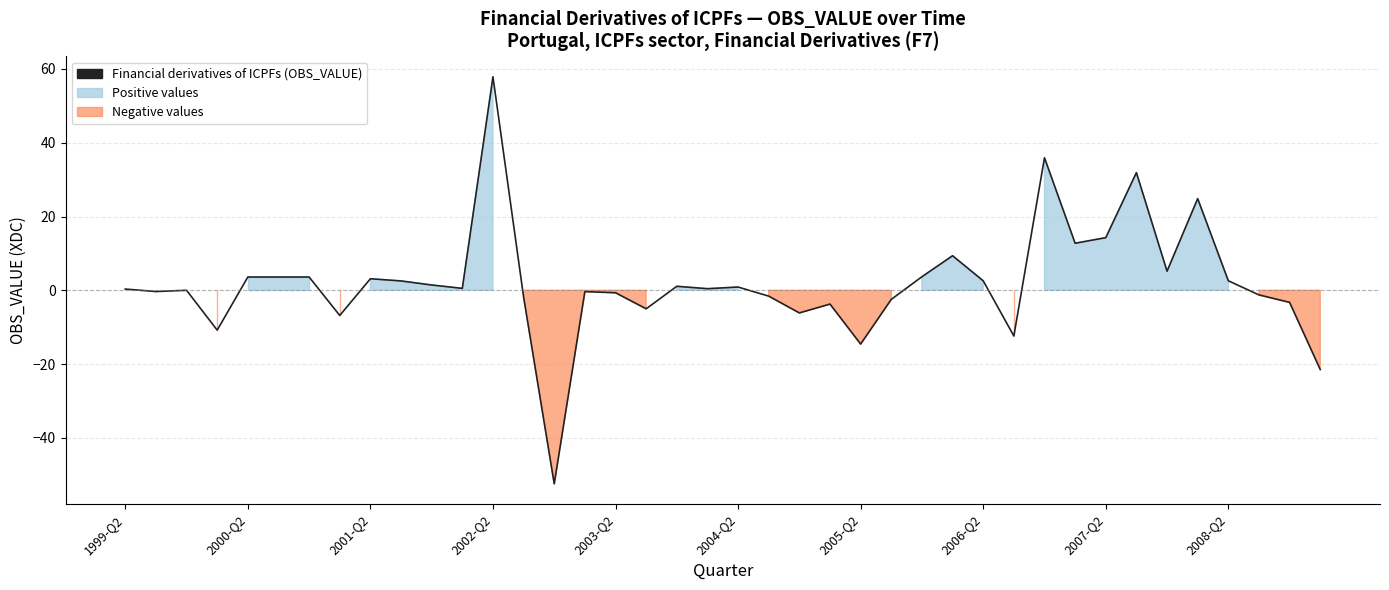

Count the number of data series in this chart.

1